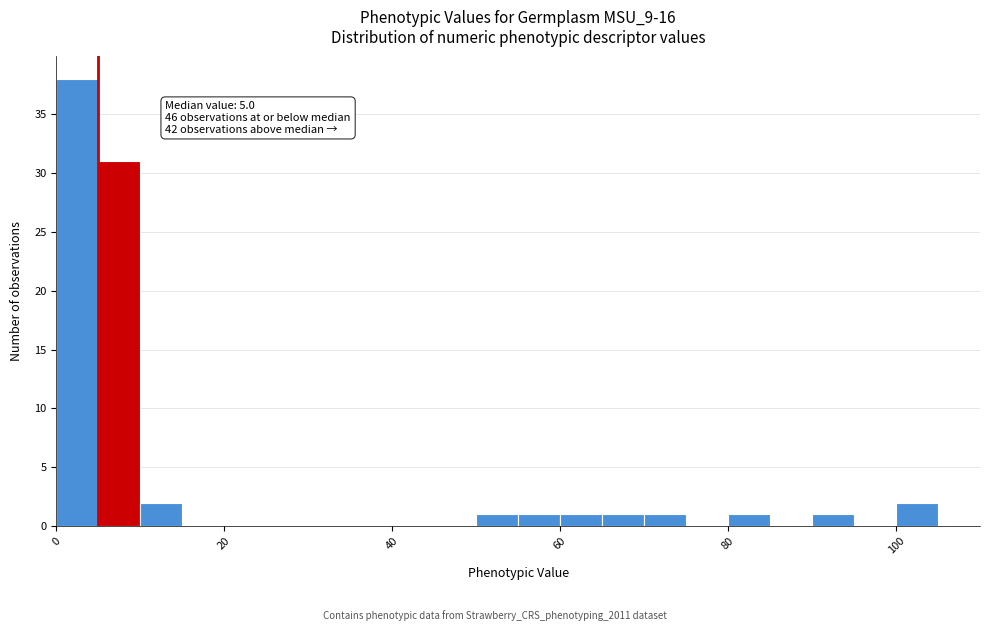

Read against the x-axis, roughly where is the centre of the tallest bar?

2